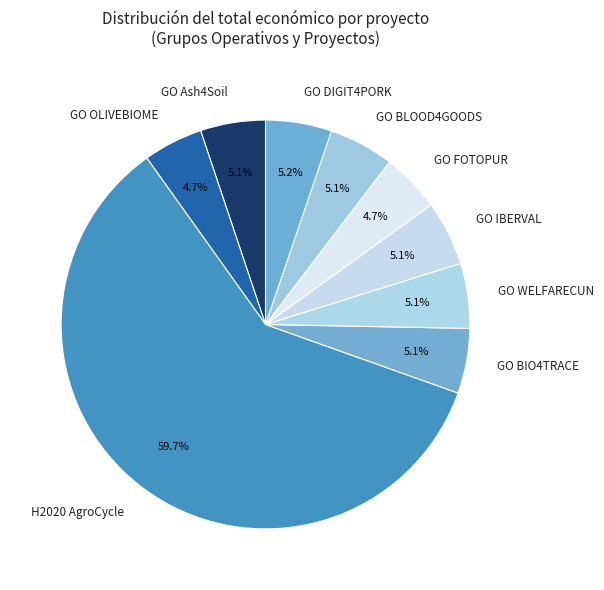

Which slice represents more than half of the pie?

H2020 AgroCycle